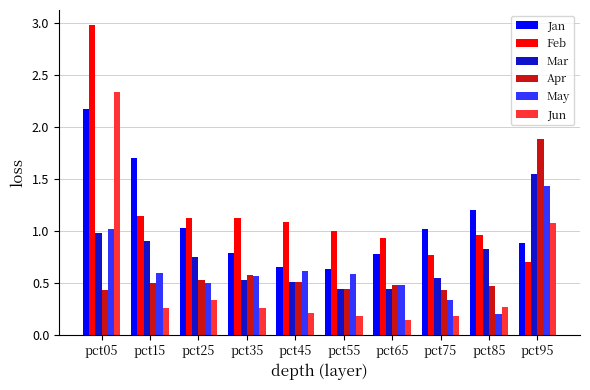

At how many categories does at least one series exceed 2?

1